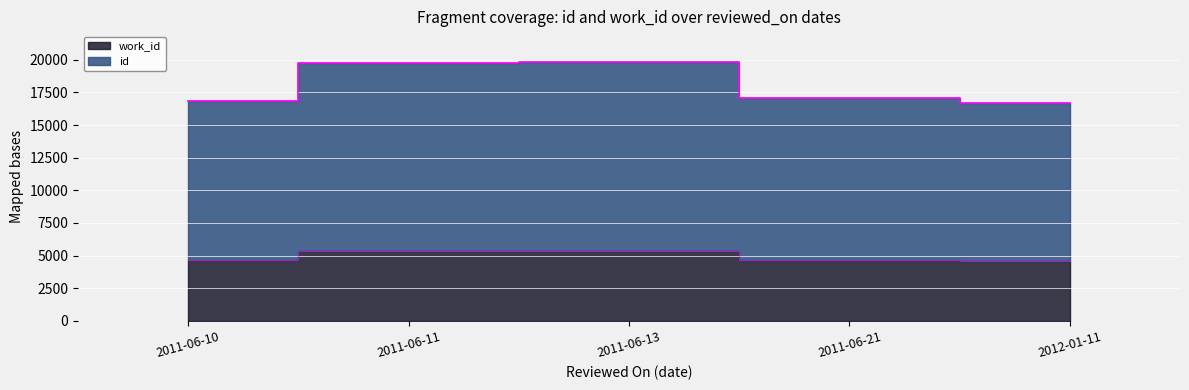

Does the chart display data point markers on the line(s)?

No